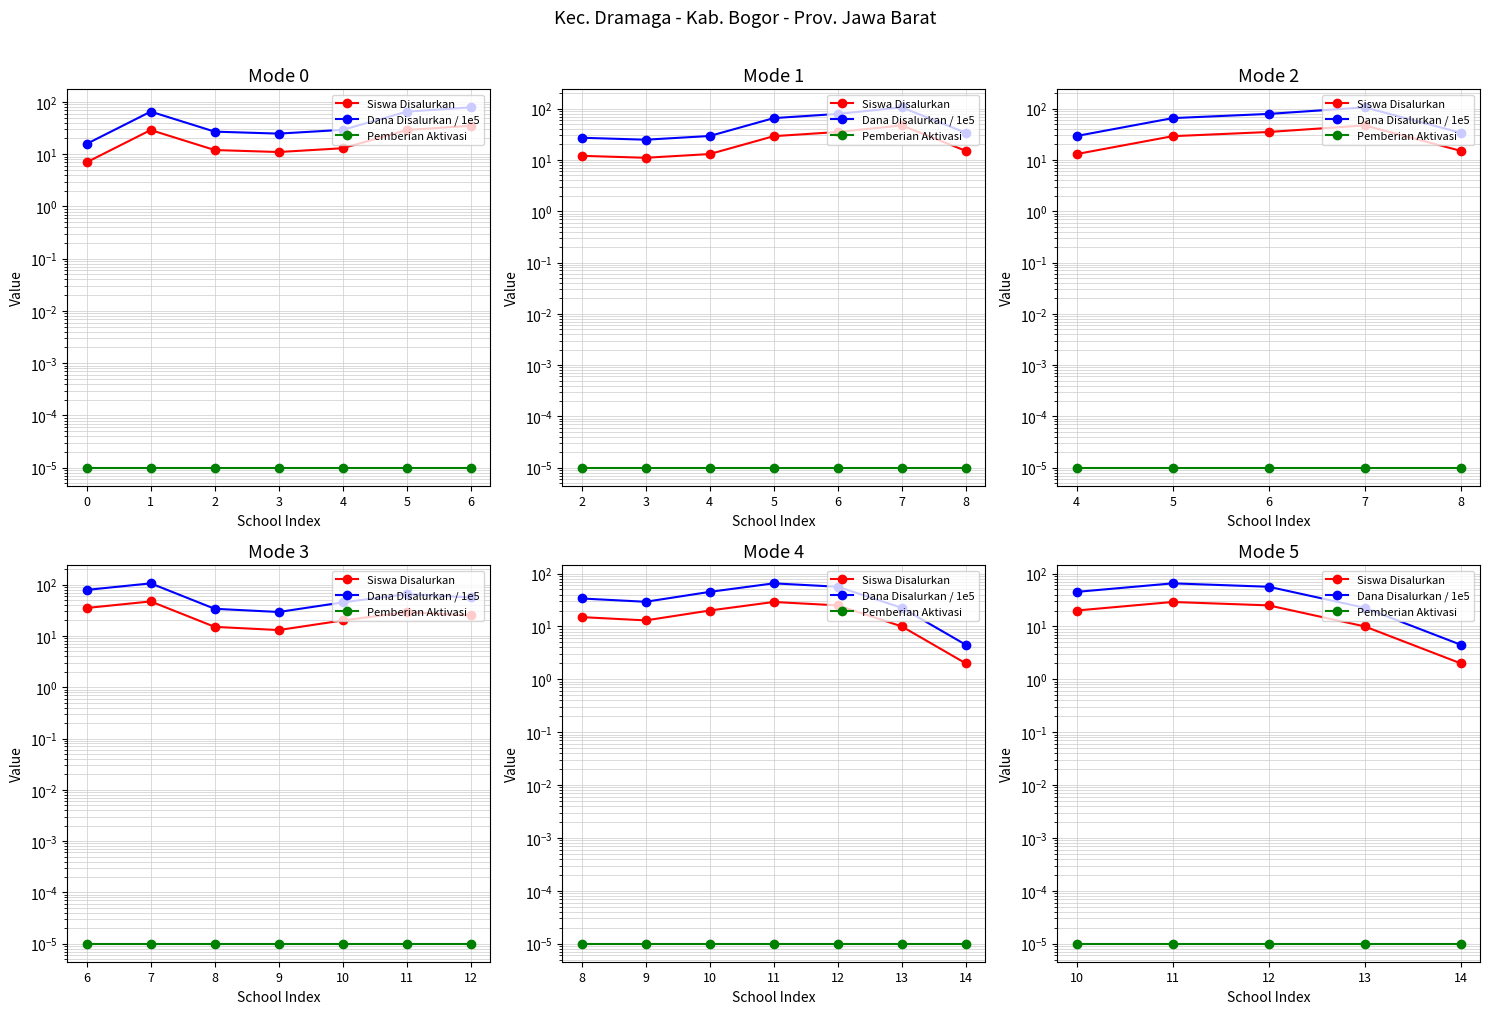

Is it true that Dana Disalurkan / 1e5 equals 22.5 at 13?

True